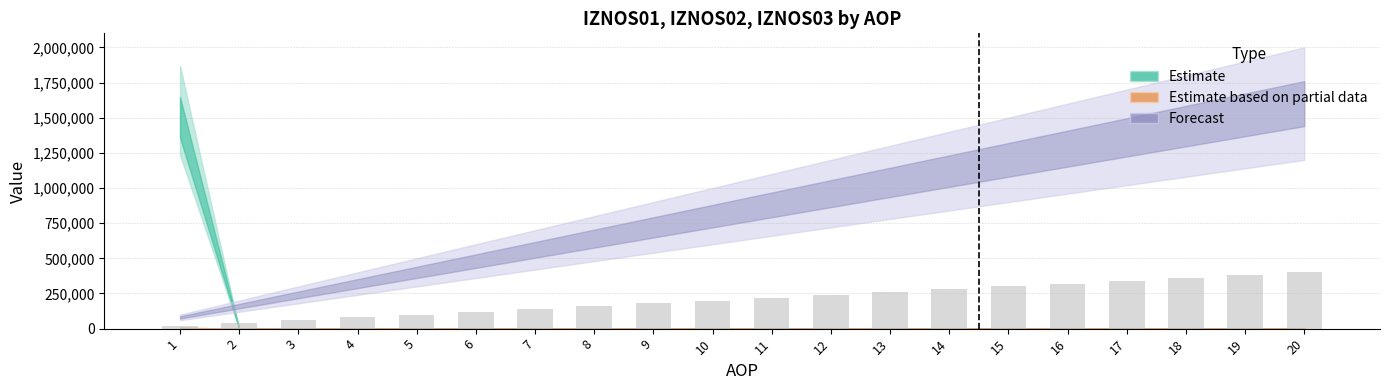

Which has a higher value, 7 or 18?

18